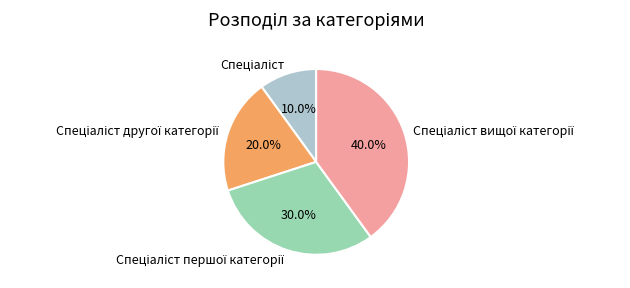

Is there any slice that represents more than half of the pie?

No